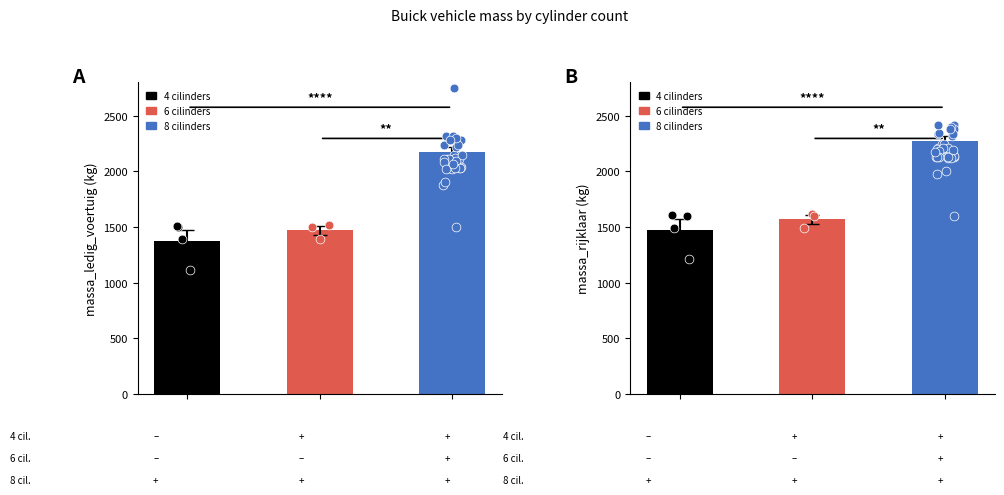

Is the value of massa_rijklaar at 6 cilinders greater than the value of massa_ledig_voertuig at 4 cilinders?

Yes